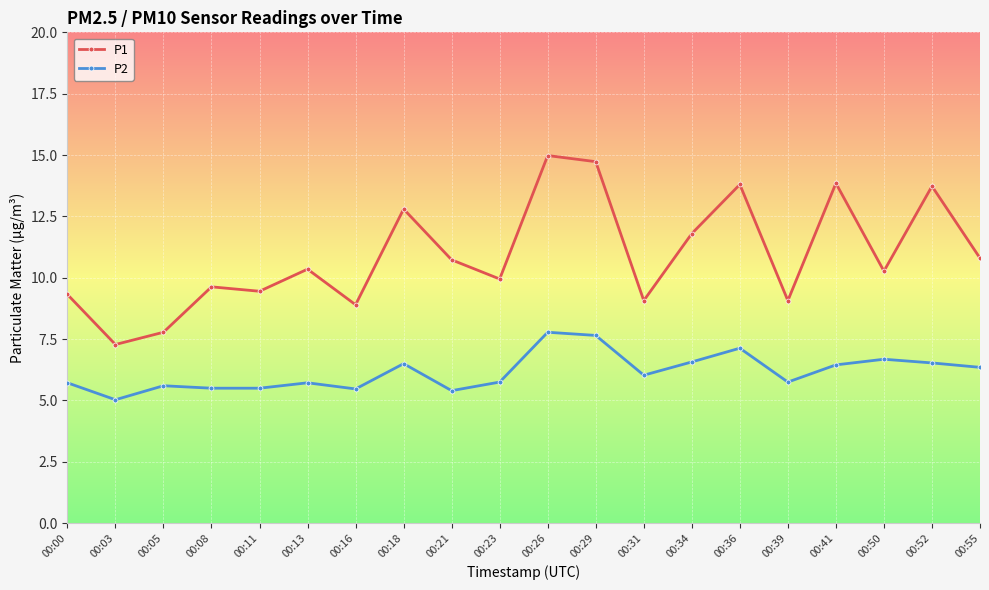

Which category has the lowest value in the P1 series?

00:03